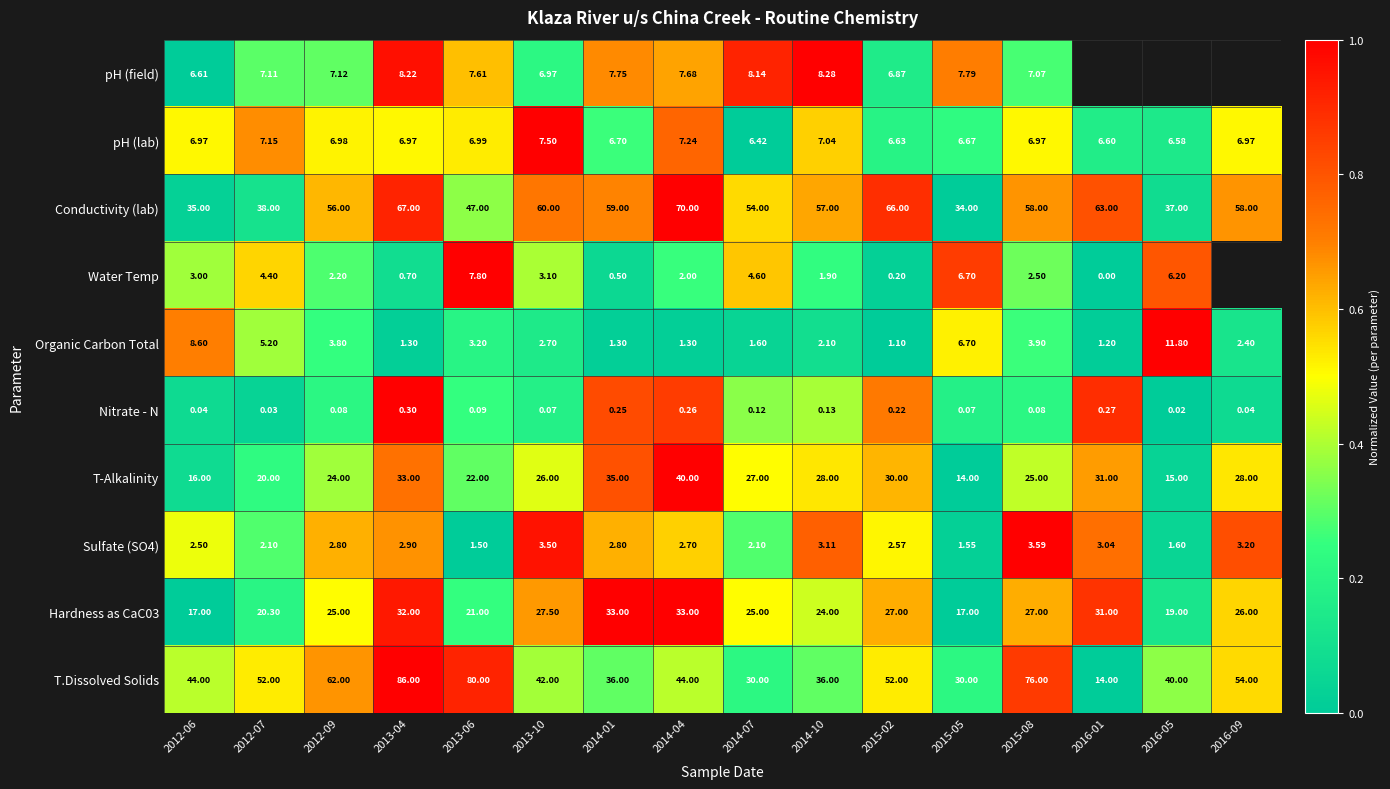

Rank the series at 2012-07 from highest to lowest value.

T.Dissolved Solids, Conductivity (lab), Hardness as CaC03, T-Alkalinity, pH (lab), pH (field), Organic Carbon Total, Water Temp, Sulfate (SO4), Nitrate - N